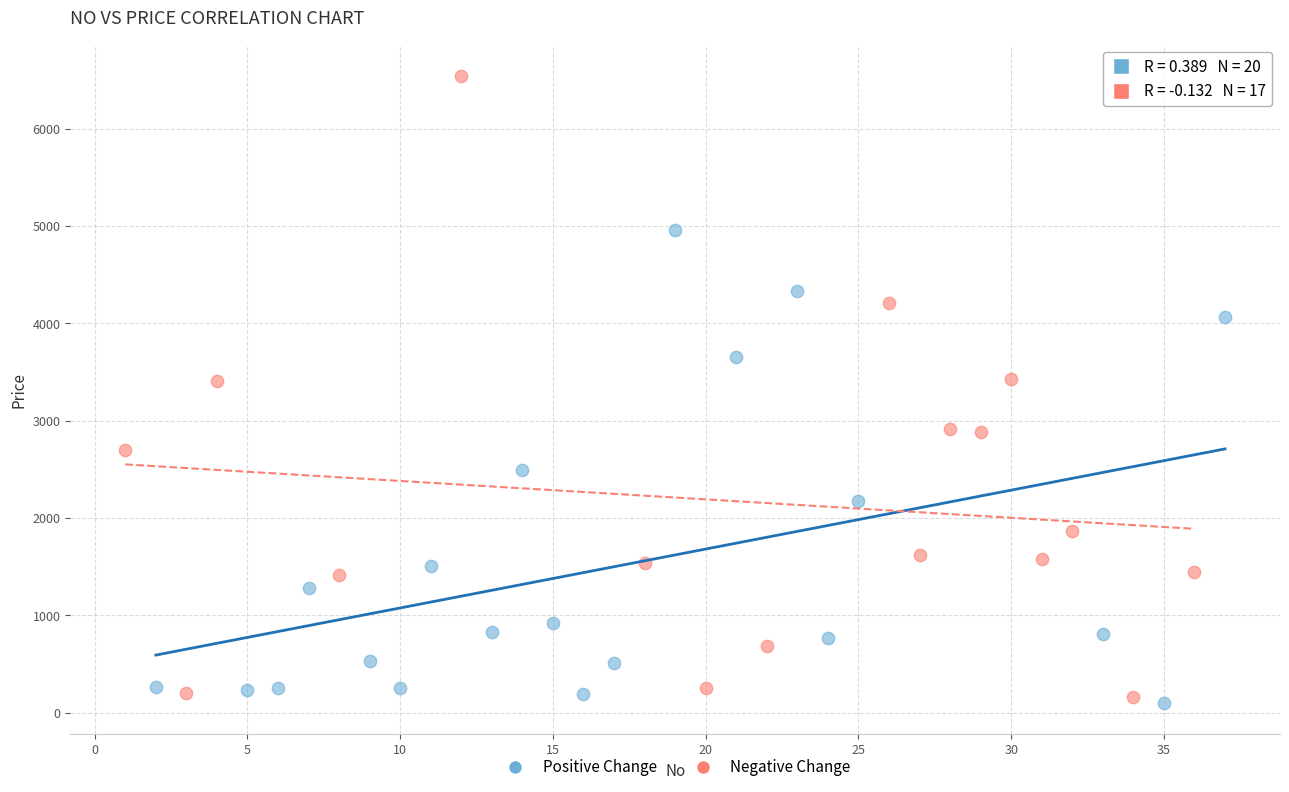

Which series has the largest Y range (max minus min)?

Negative Change